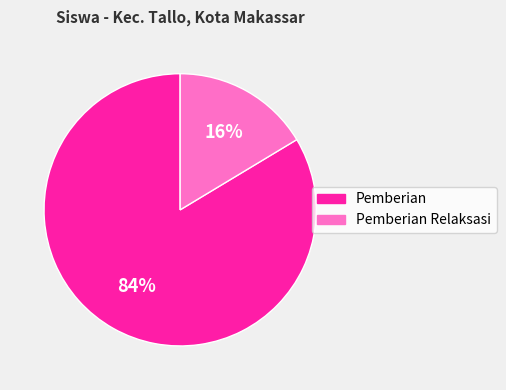

Is there a majority slice in this chart?

Yes